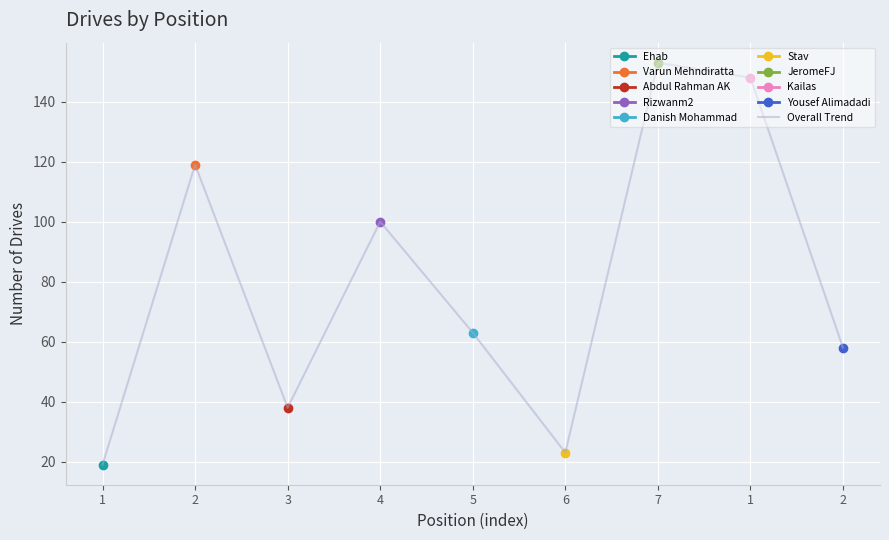

What is the sum of all values?

721